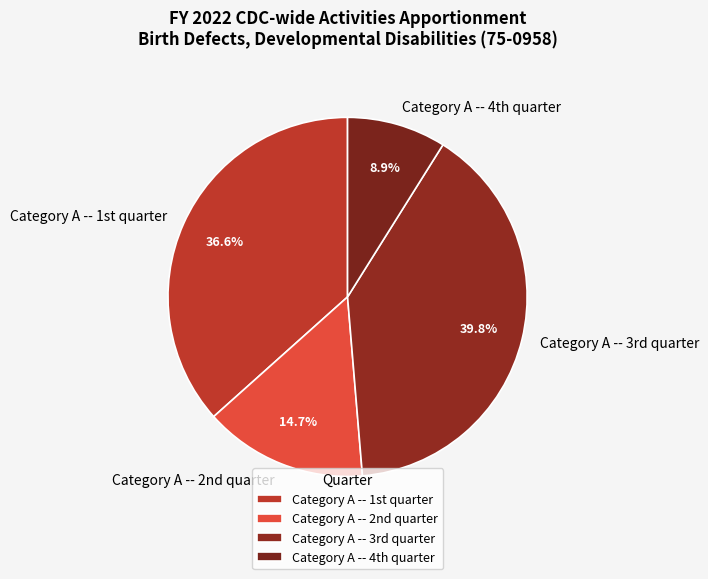

Which category has the smallest portion of the pie?

Category A -- 4th quarter